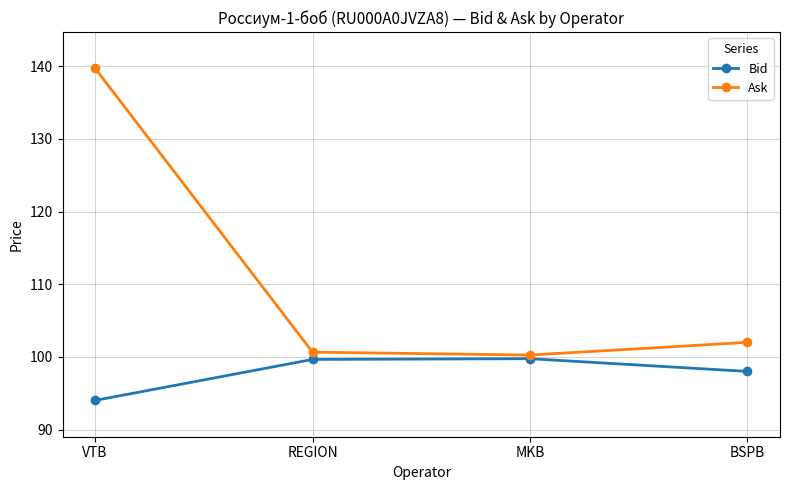

What is the greatest value displayed?

139.7